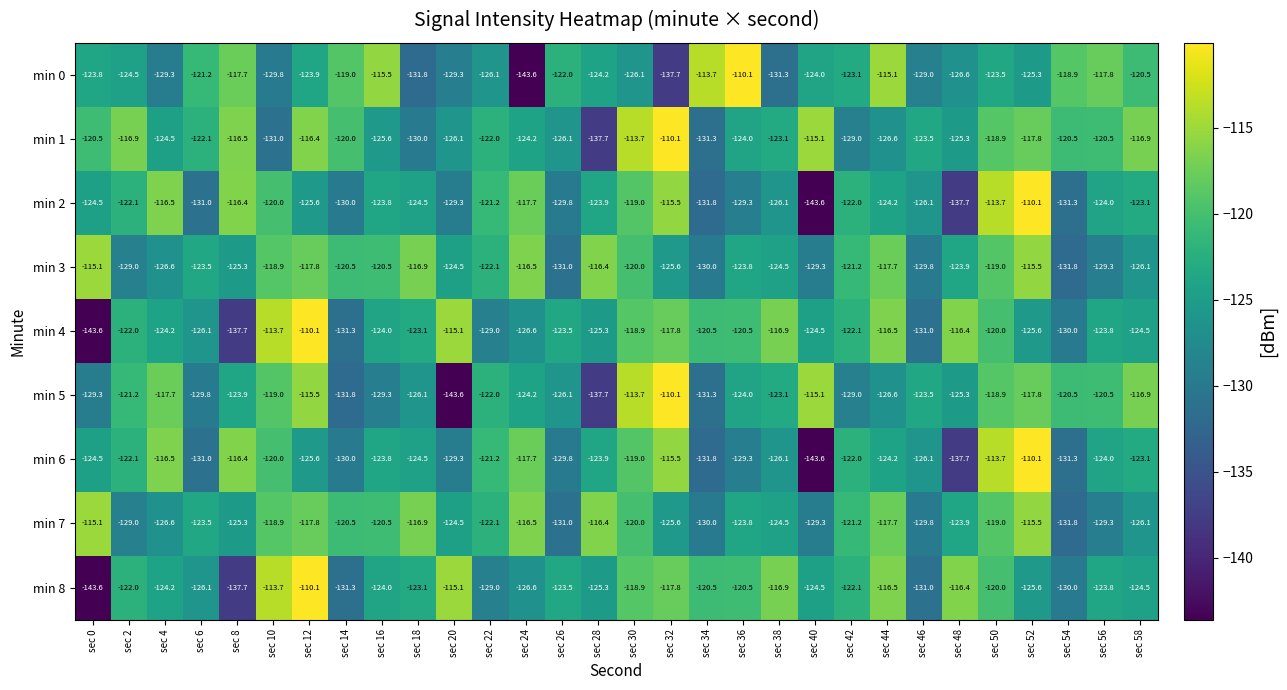

What is the difference between the highest and lowest values at sec 34?

18.1